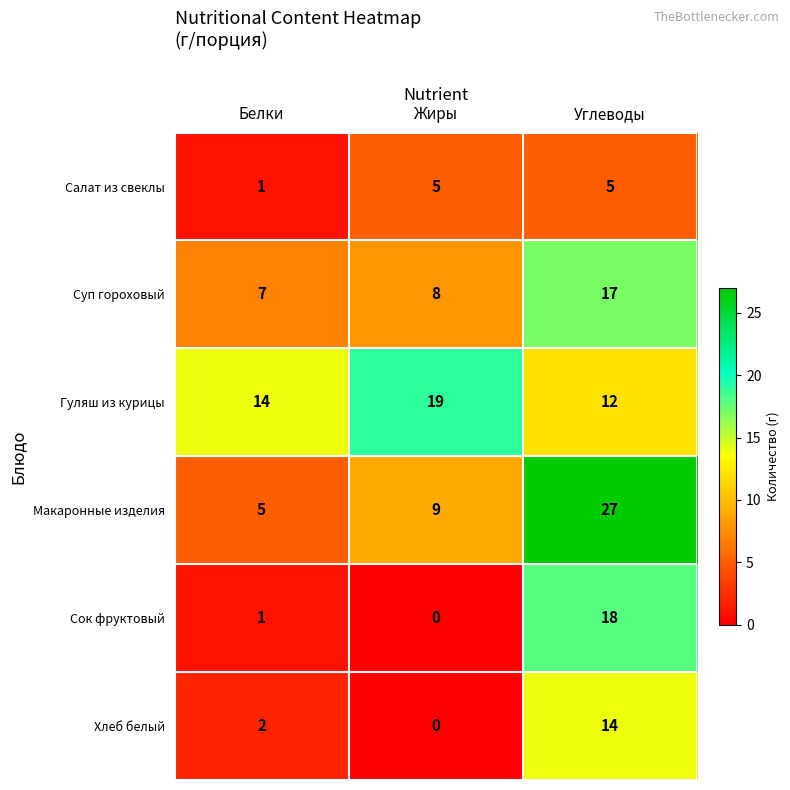

What is the difference between the maximum and minimum values in the Сок фруктовый series?

18